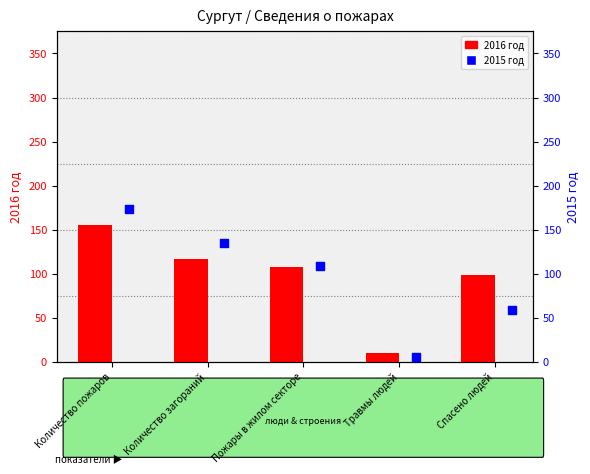

Which series has the largest Y range (max minus min)?

2015 год